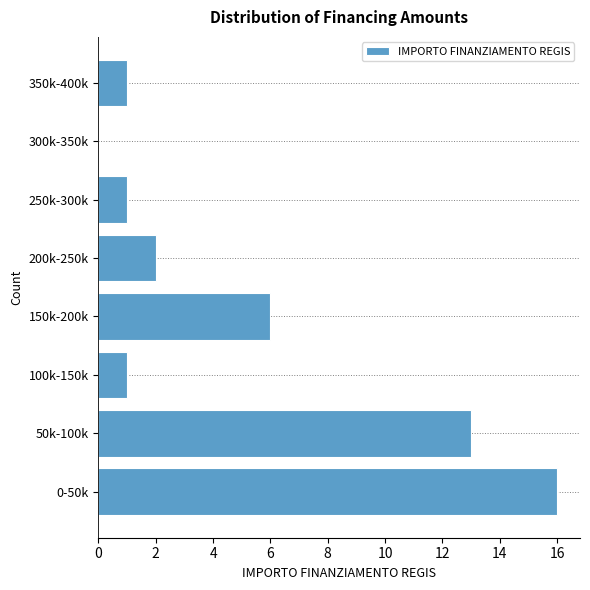

Reading bottom to top, extract all data points from this chart.

0-50k=16	50k-100k=13	100k-150k=1	150k-200k=6	200k-250k=2	250k-300k=1	300k-350k=0	350k-400k=1